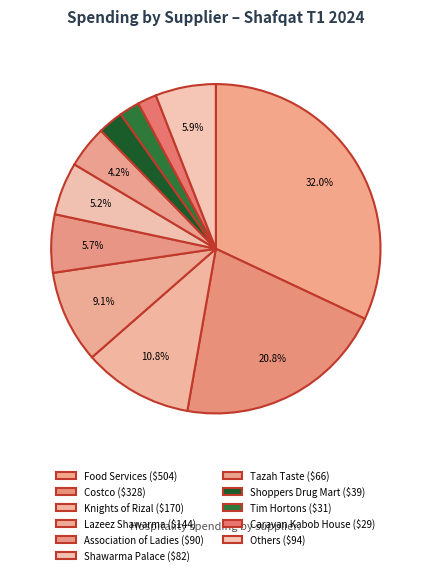

Count the number of slices in the pie.

11